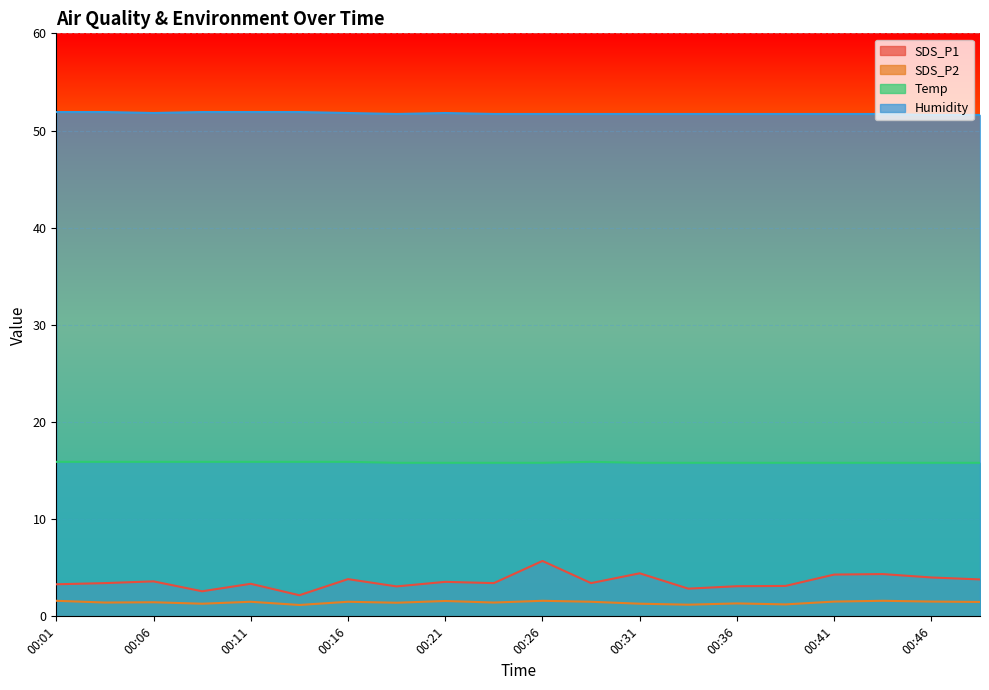

Is it true that Temp equals 15.8 at 00:43?

True